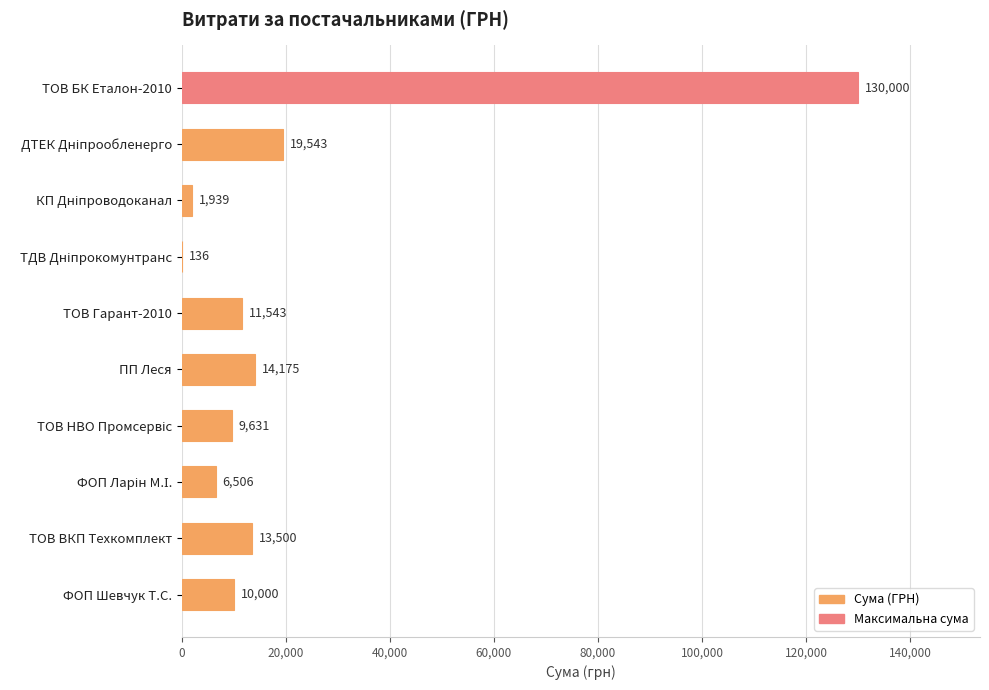

What is the greatest value displayed?

130000.0